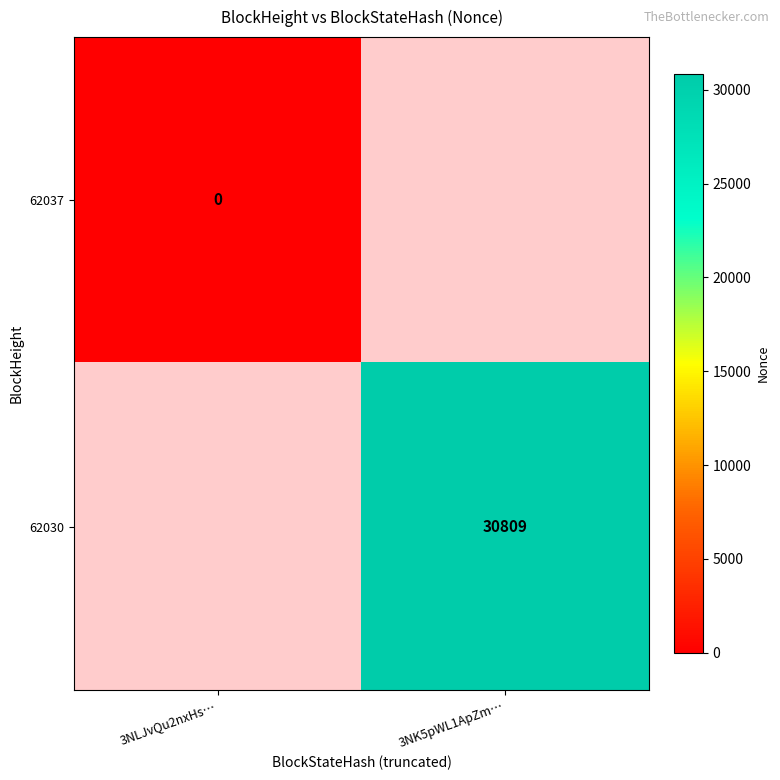

True or false: 62030 has a value of 30809 at 3NK5pWL1ApZm….

True